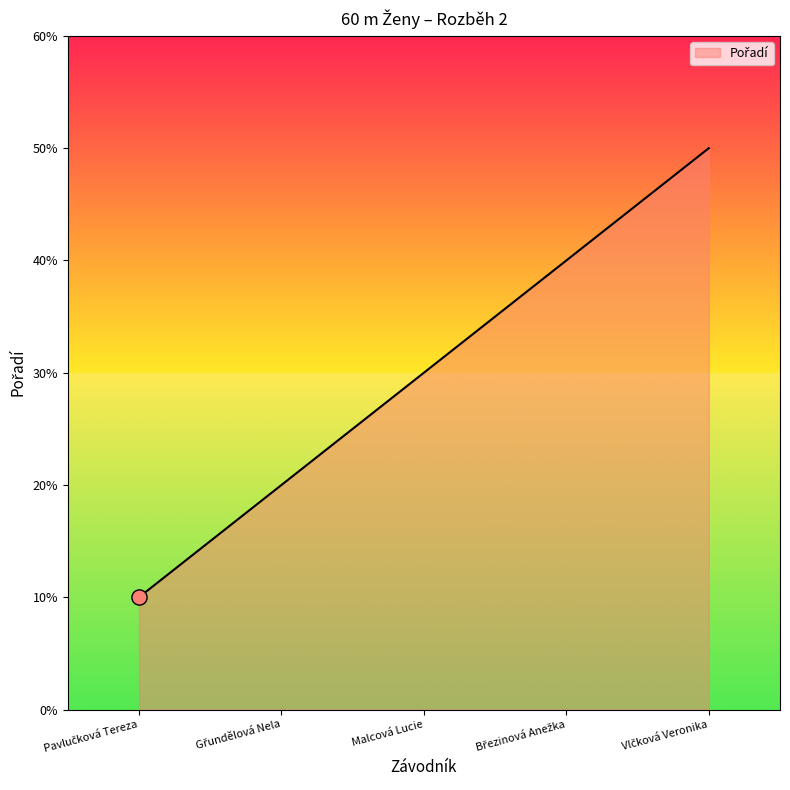

Is this an area chart (filled region under the line)?

Yes